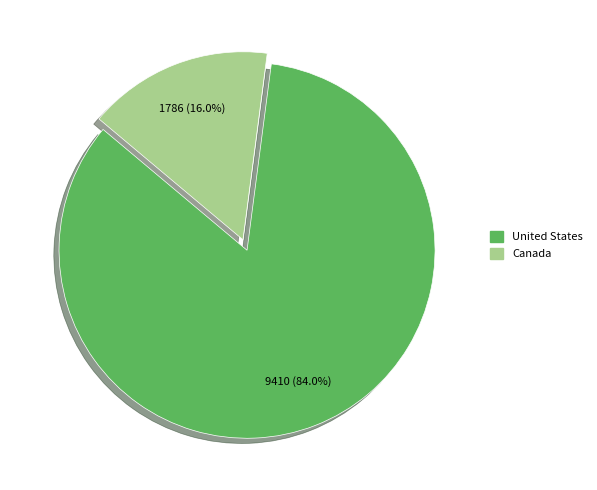

Count the number of slices in the pie.

2